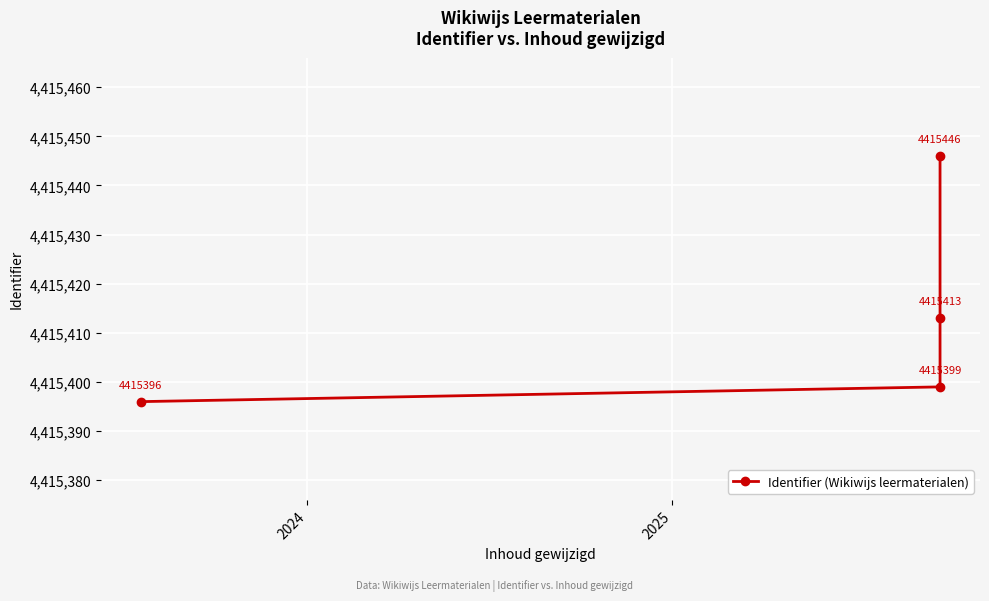

Does the chart display data point markers on the line(s)?

Yes